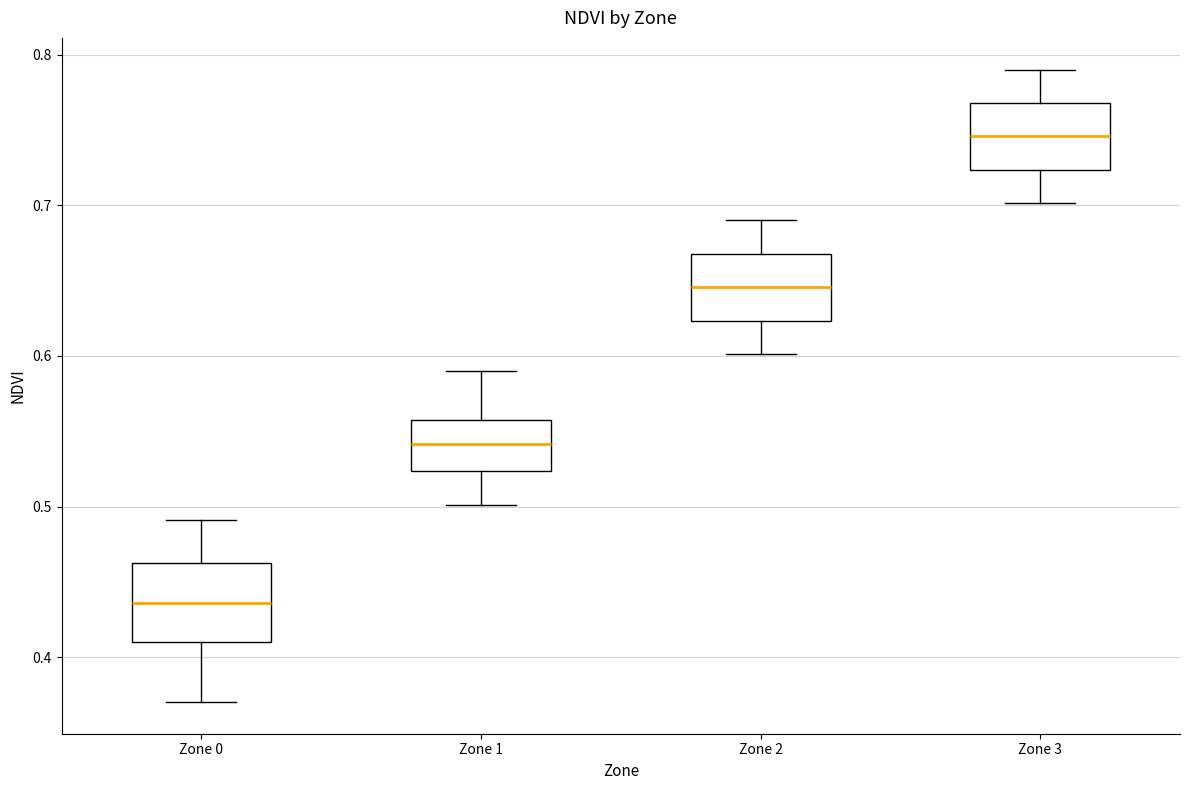

Where is the upper edge of the box for Zone 1 on the y-axis? The values are not printed on the chart, so give them approximately, as read against the axis.

0.56